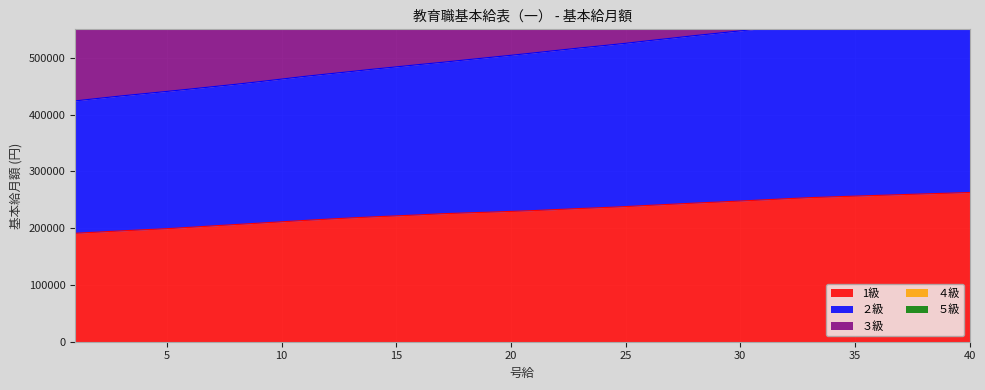

What is the maximum value for ３級?

1361500